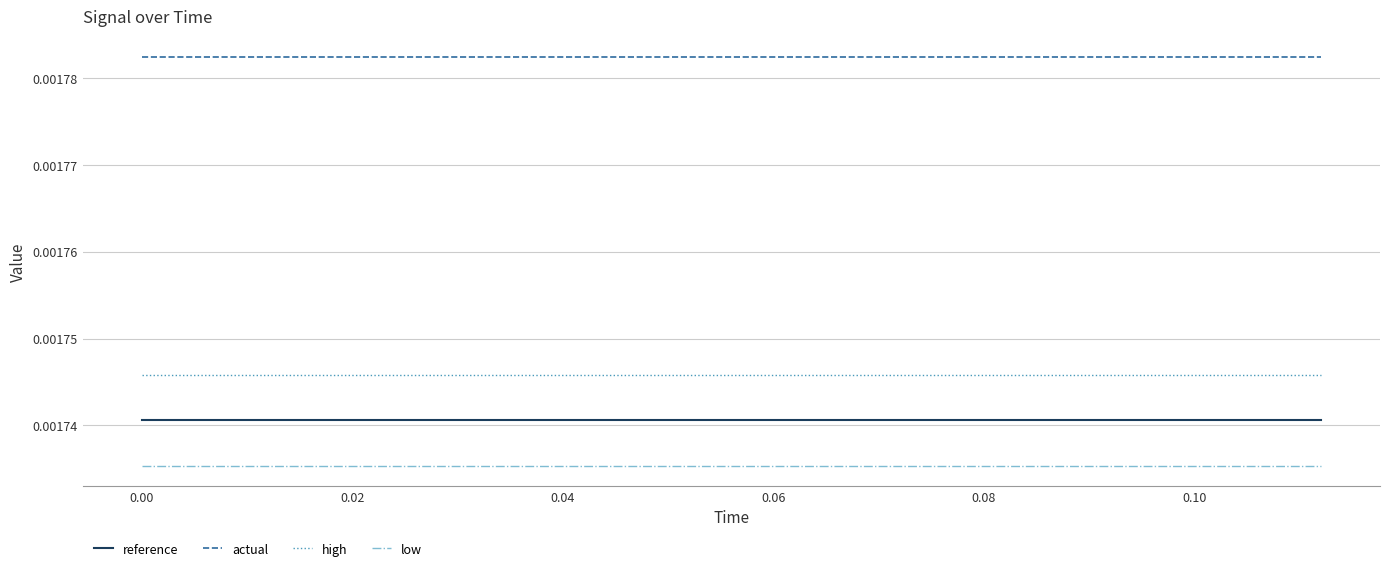

True or false: low and high cross at least once.

False